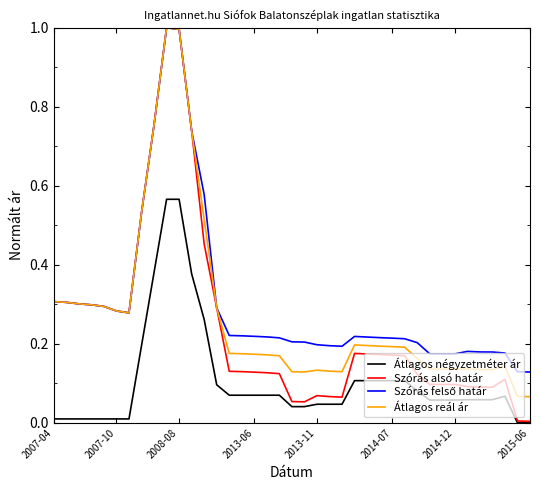

True or false: Átlagos négyzetméter ár and Átlagos reál ár intersect in this chart.

False